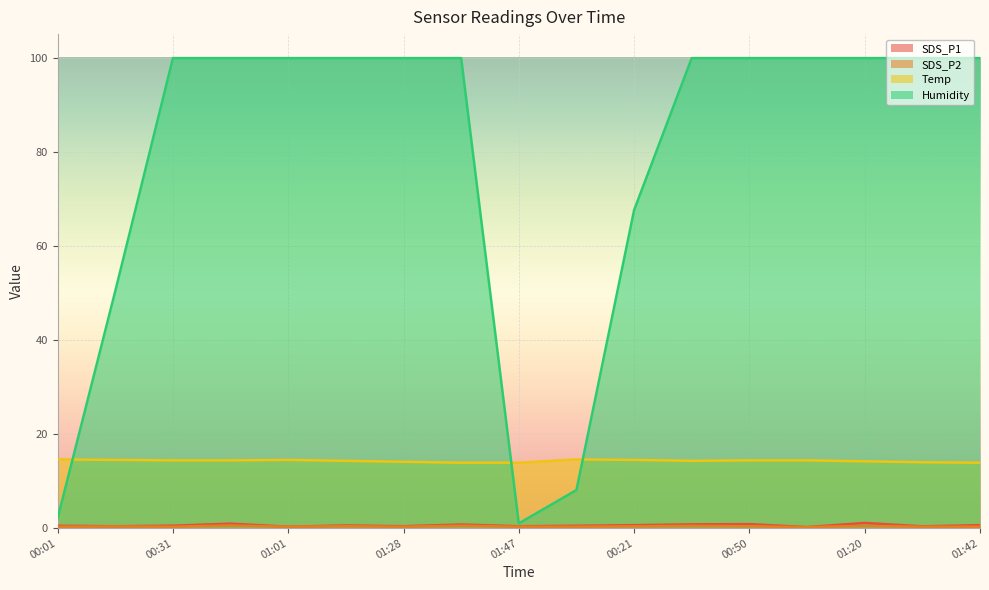

What is the sum of all SDS_P1 values?

9.9